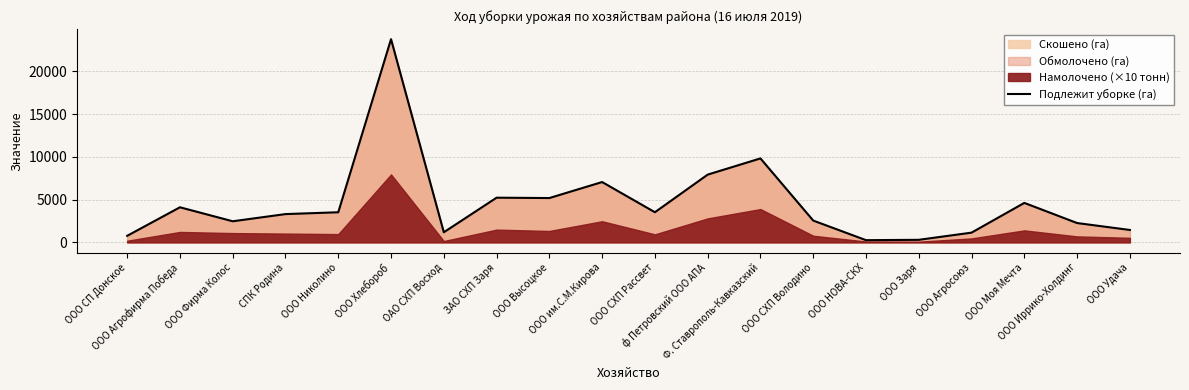

Reading left to right, extract all data points from this chart.

ООО СП Донское=767	ООО Агрофирма Победа=4104	ООО Фирма Колос=2469	СПК Родина=3308	ООО Николино=3523	ООО Хлебороб=23756	ОАО СХП Восход=1182	ЗАО СХП Заря=5226	ООО Высоцкое=5184	ООО им.С.М.Кирова=7055	ООО СХП Рассвет=3525	ф Петровский ООО АПА=7922	Ф. Ставрополь-Кавказский=9817	ООО СХП Володино=2550	ООО НОВА-СКХ=260	ООО Заря=300	ООО Агросоюз=1140	ООО Моя Мечта=4617	ООО Иррико-Холдинг=2262	ООО Удача=1452